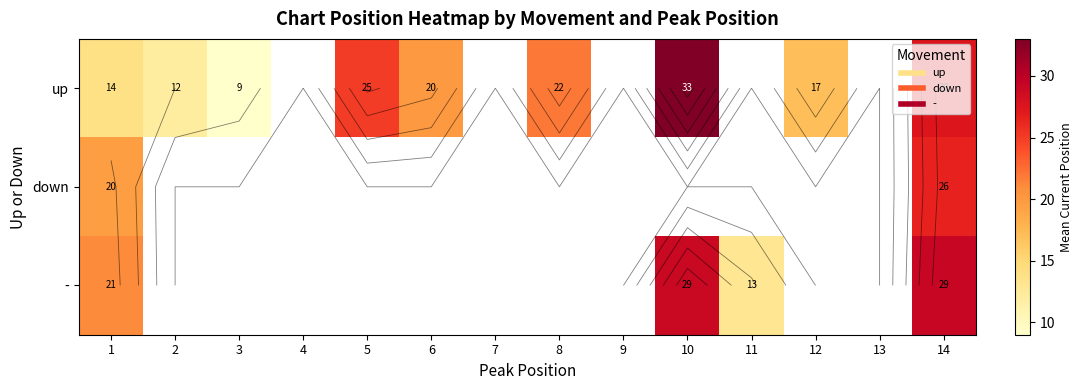

What is the difference between the up values at 2 and 10?

21.0